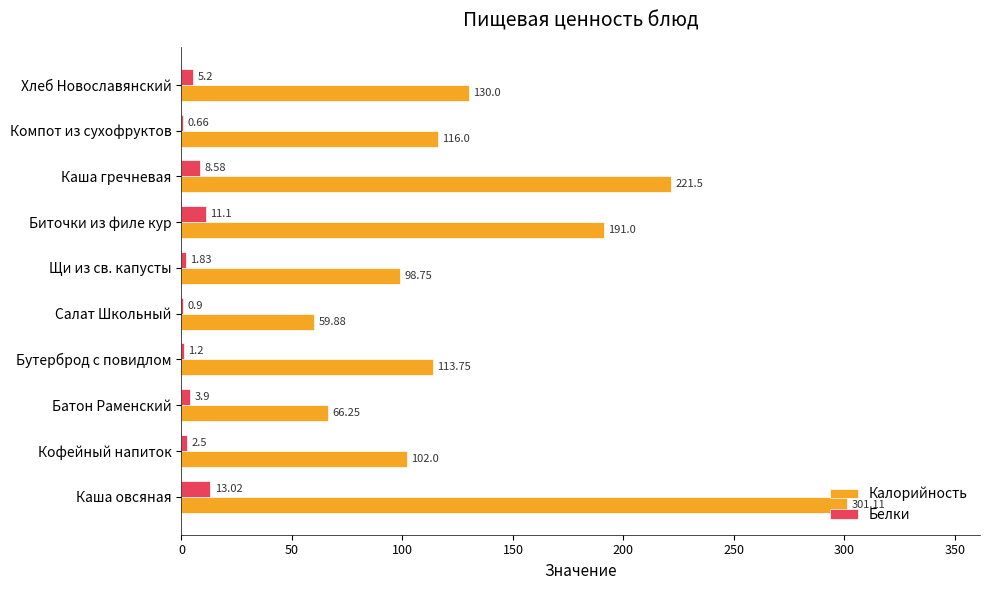

Between Каша овсяная and Компот из сухофруктов, which series saw the biggest shift?

Калорийность